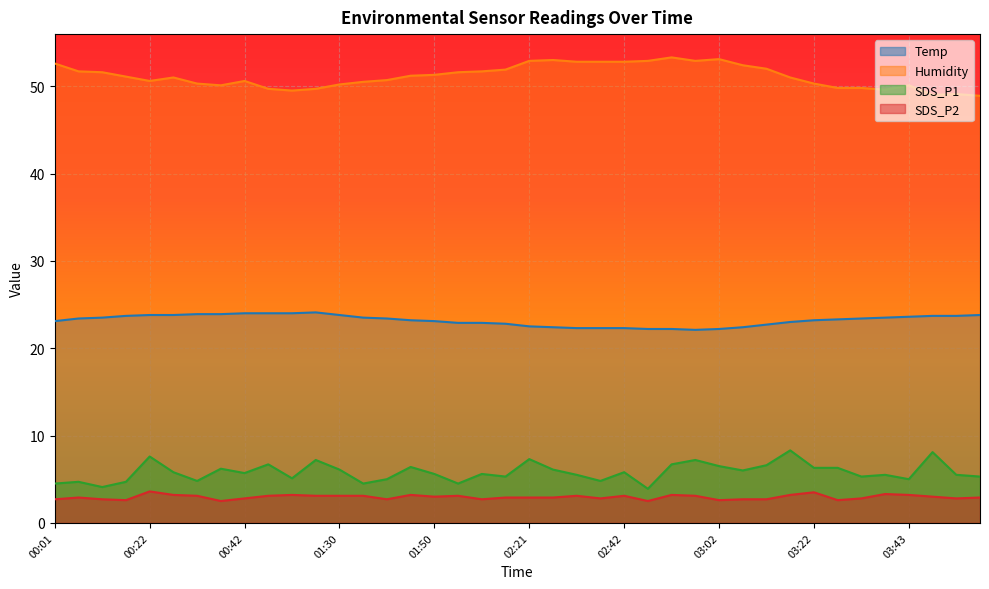

True or false: Temp and SDS_P2 intersect in this chart.

False